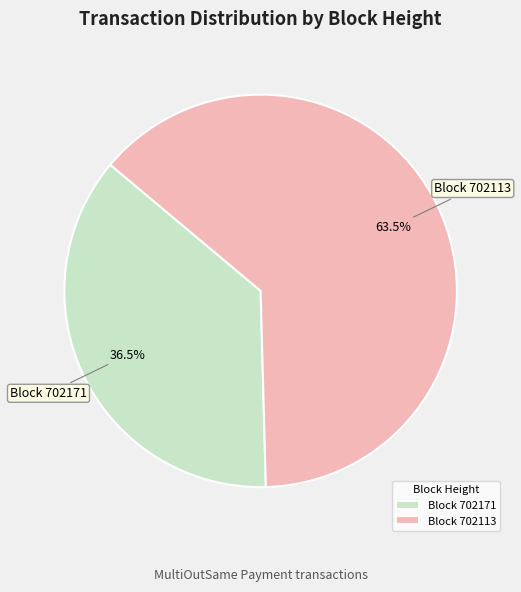

Which category has the smallest portion of the pie?

Block 702171